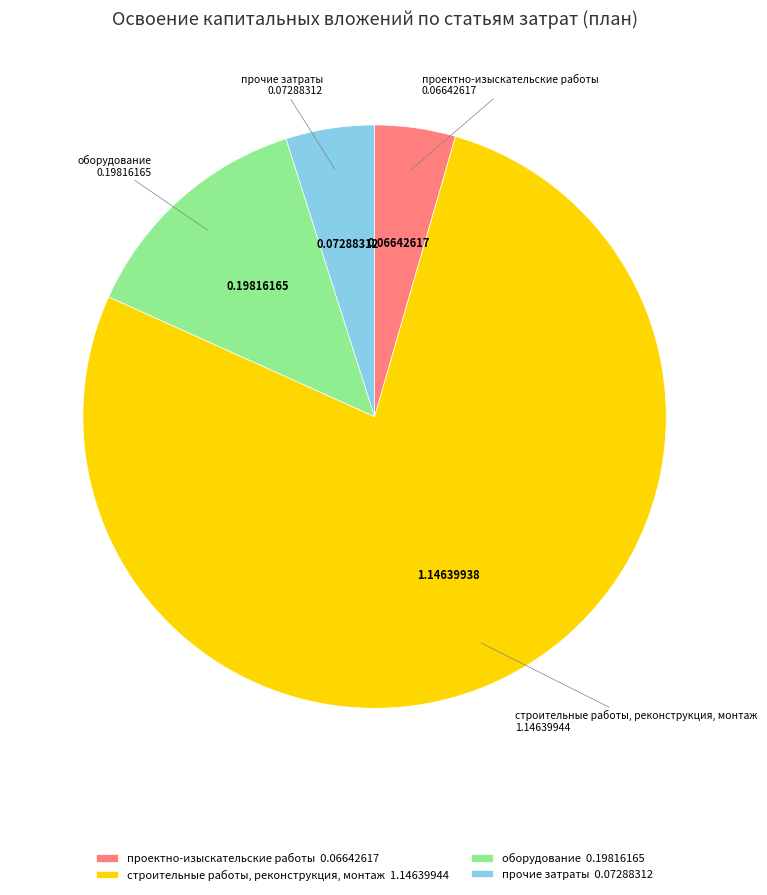

How many segments does this pie chart have?

4